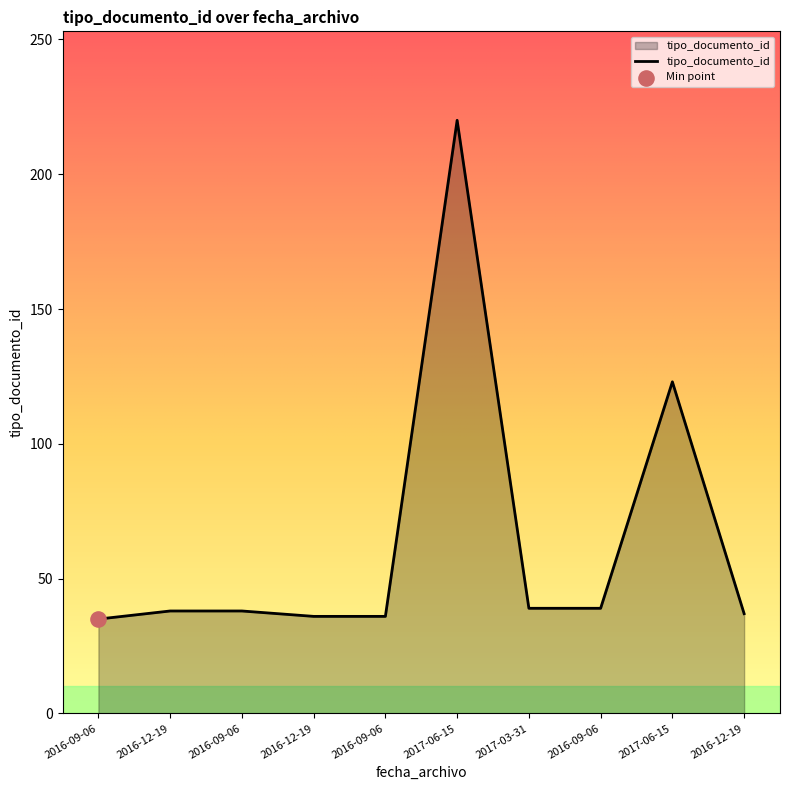

What is the ratio of the value at 2016-12-19 to the value at 2016-09-06?

0.9